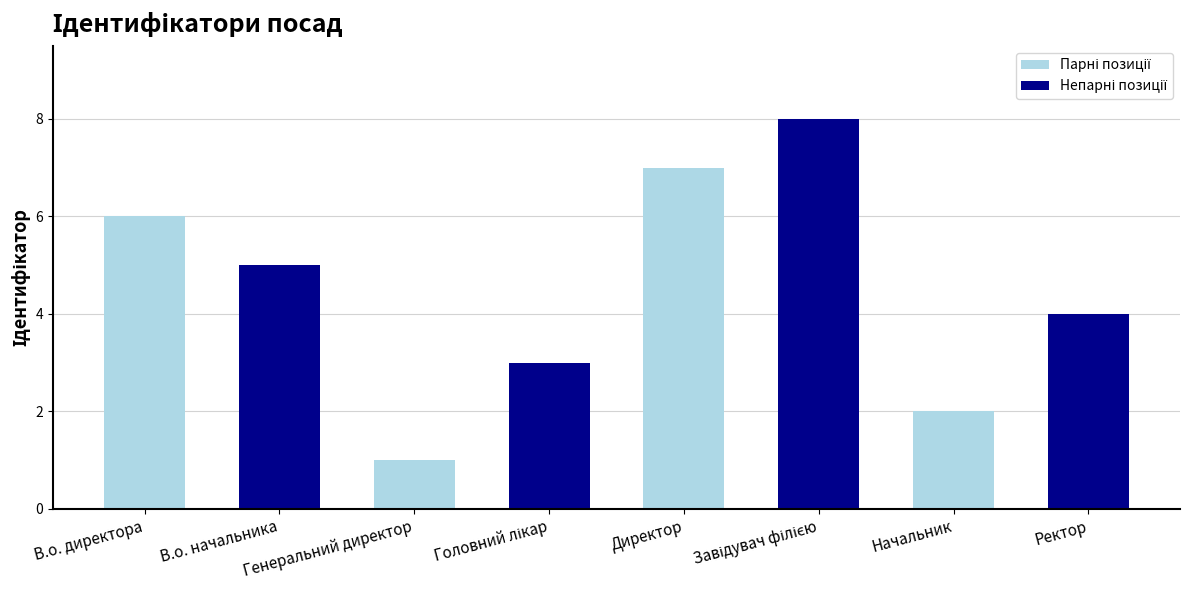

How many bars are there in total?

8